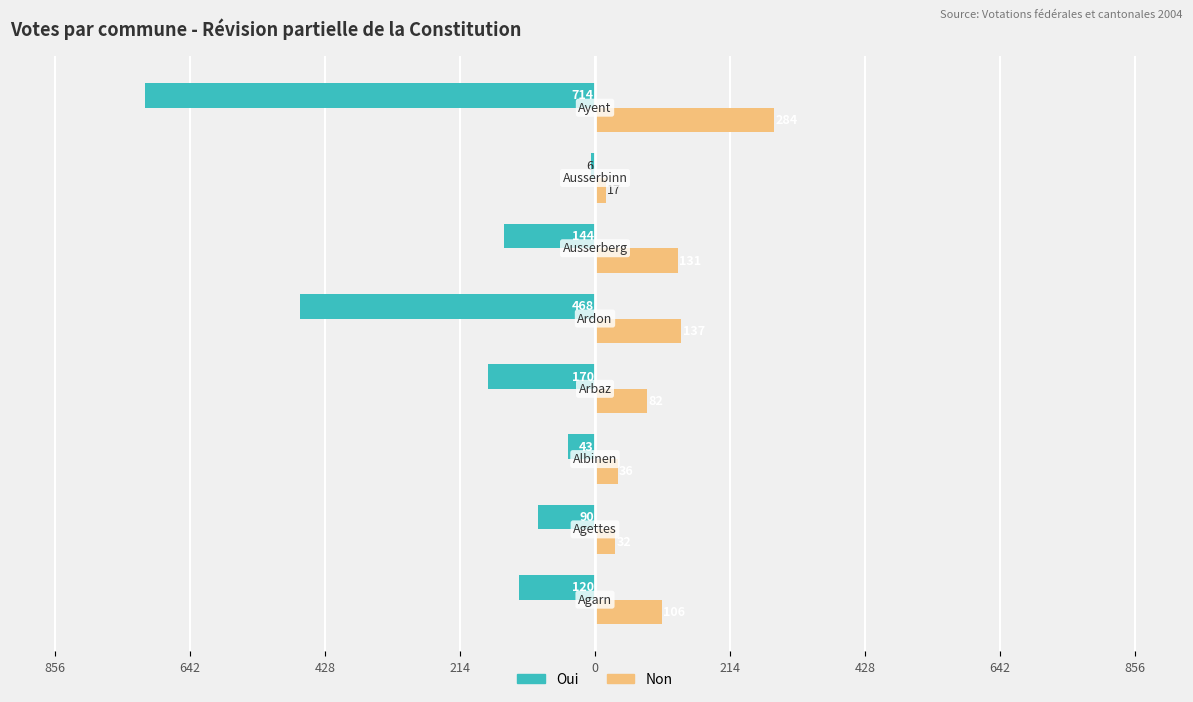

What are all the series names shown in the legend?

Oui, Non